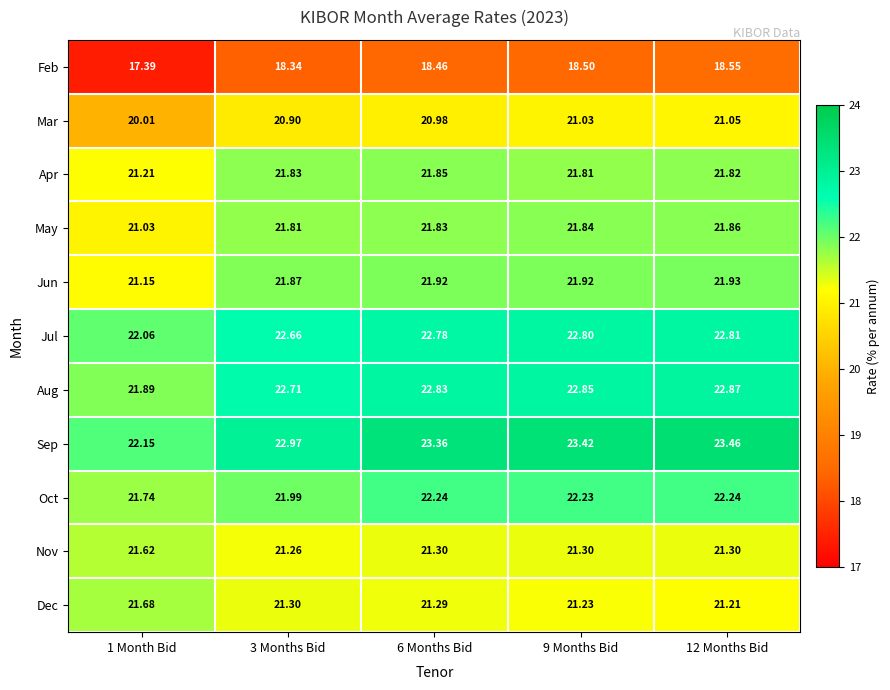

Rank the series at 3 Months Bid from lowest to highest value.

Feb, Mar, Nov, Dec, May, Apr, Jun, Oct, Jul, Aug, Sep